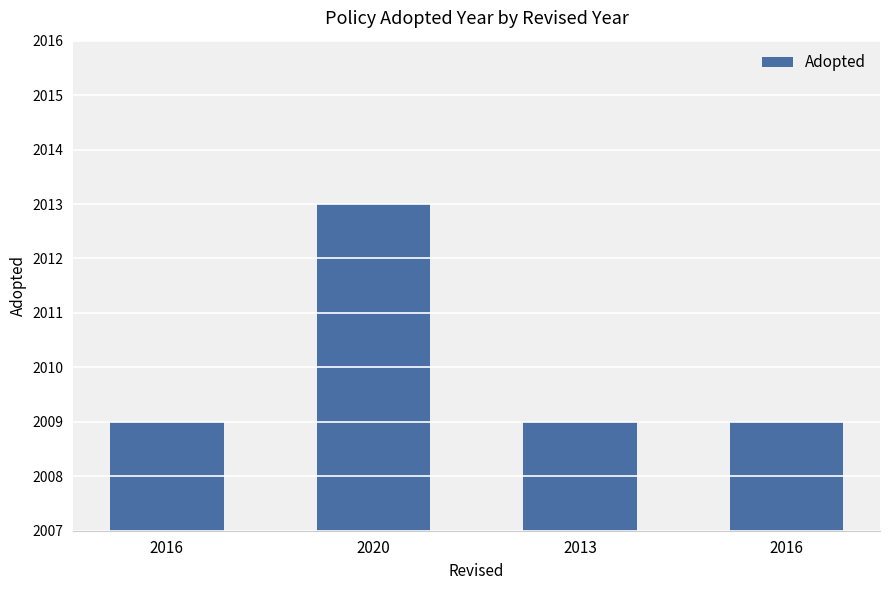

Is it true that the value at 2013 is 2009?

True